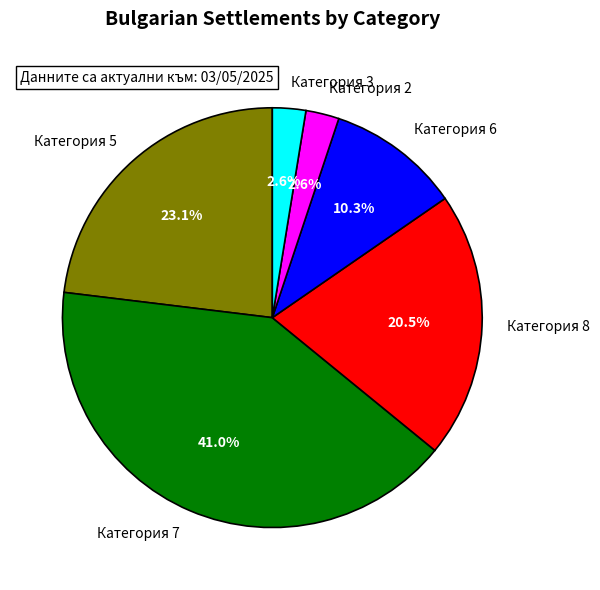

What is the ratio of the value at Категория 6 to the value at Категория 5?

0.4